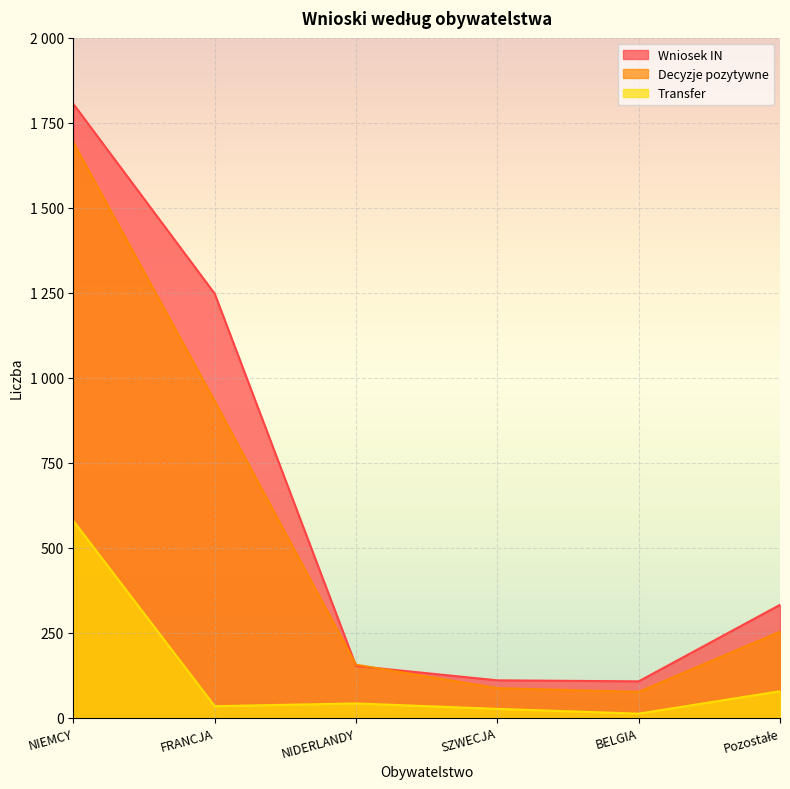

True or false: Wniosek IN has more than 0 points higher than both neighbors.

False